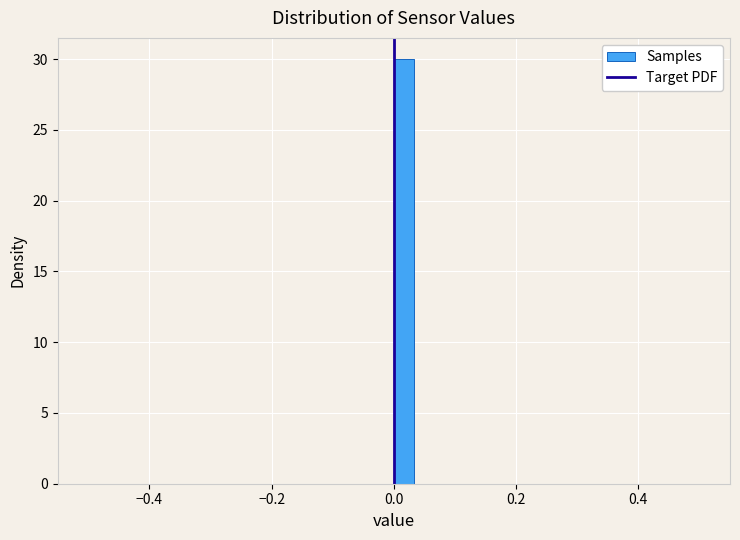

Around what value on the x-axis is the tallest bar? Give the approximate position of its centre, as read against the axis.

0.02